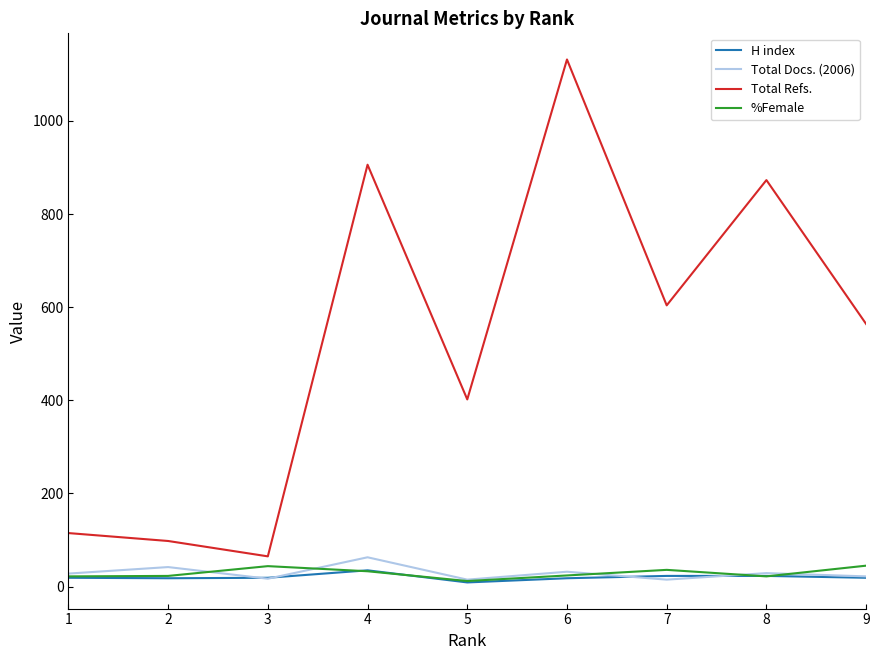

The value of Total Refs. at 4 is 350. True or false?

False